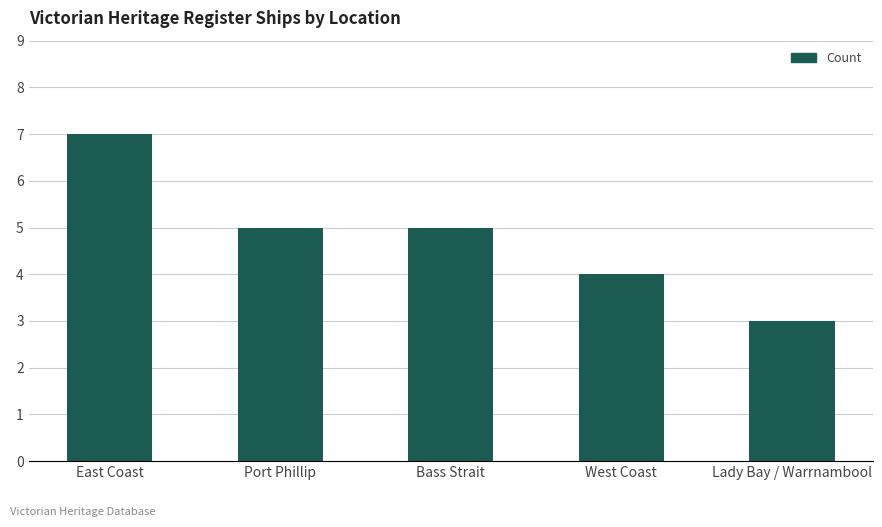

What value does the data have at West Coast?

4